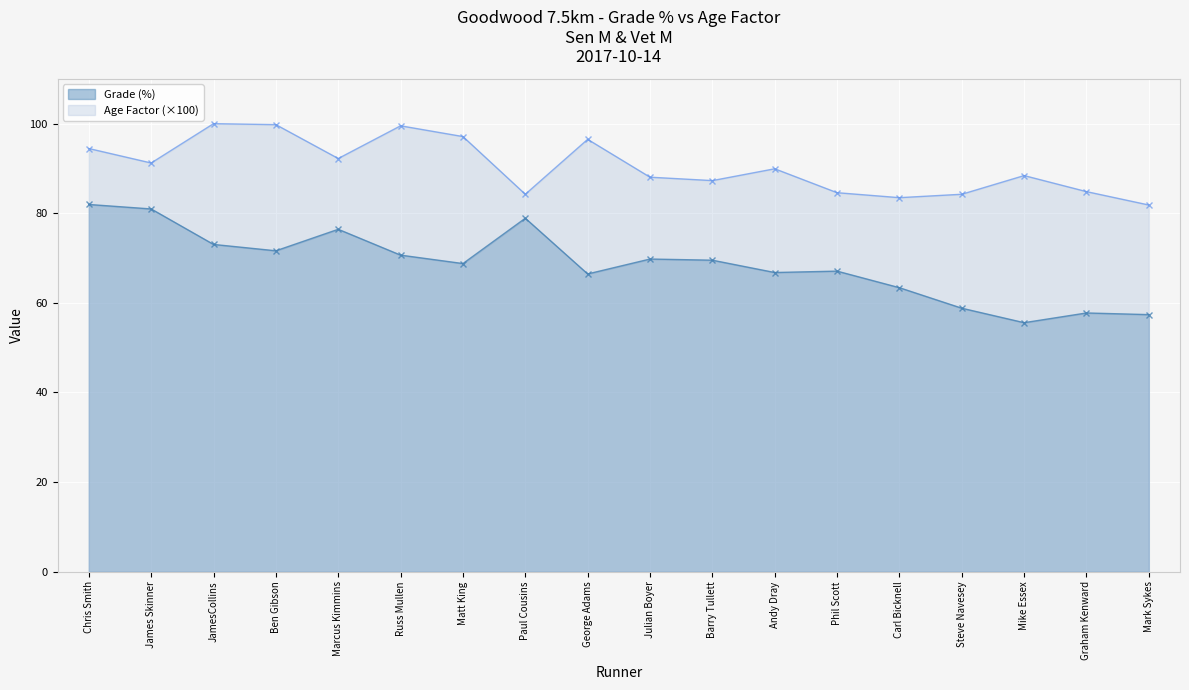

Which series has the widest spread of values?

Grade (%)